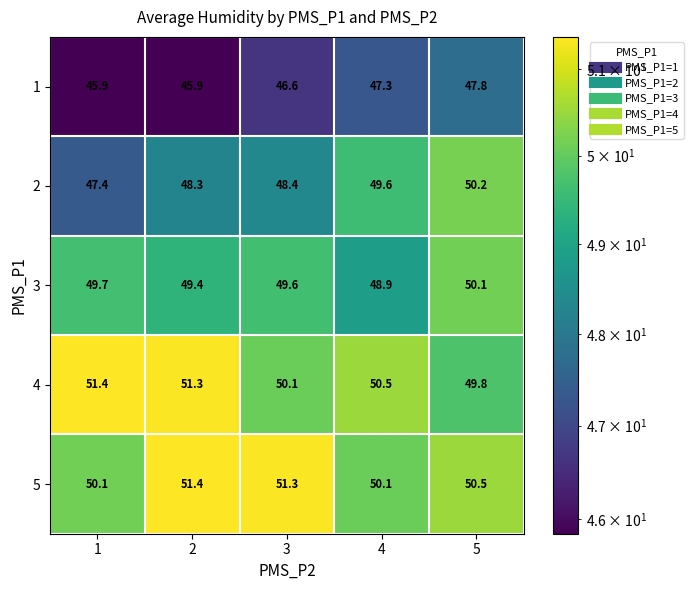

What is the minimum value shown in the chart?

45.9